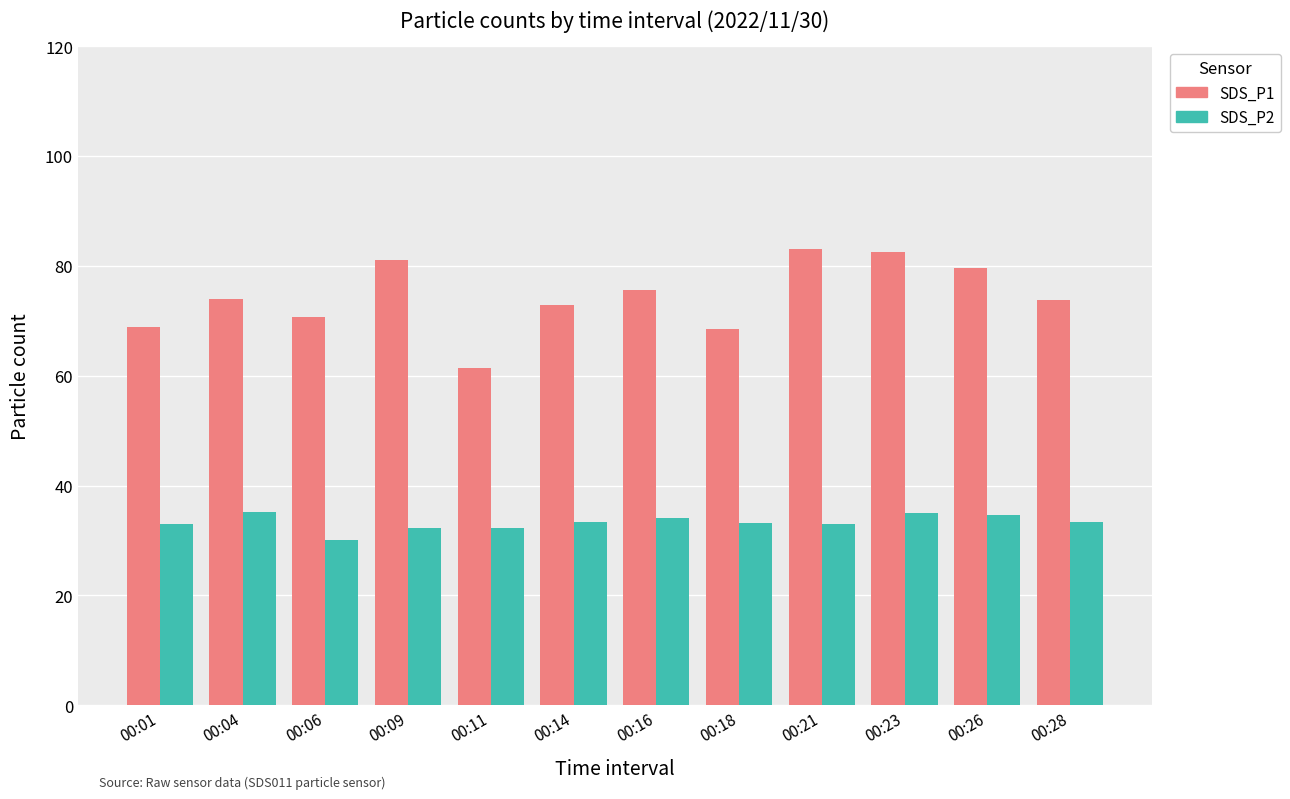

What value does the SDS_P1 series have at 00:23?

82.6